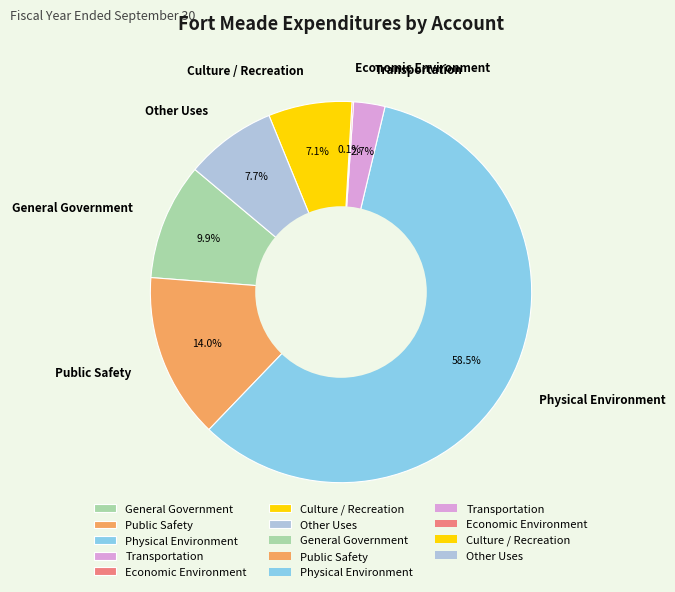

Between General Government and Transportation, which is larger?

General Government